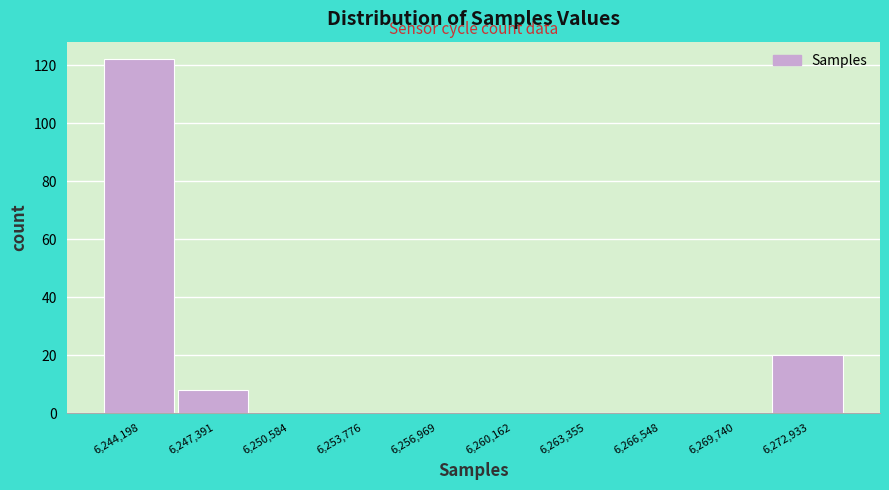

How tall is the bar that spans 6271500 to 6274500 on the x-axis? Neither the bar edges nor the heights are printed on the chart, so give them approximately, as read against the axes.

20